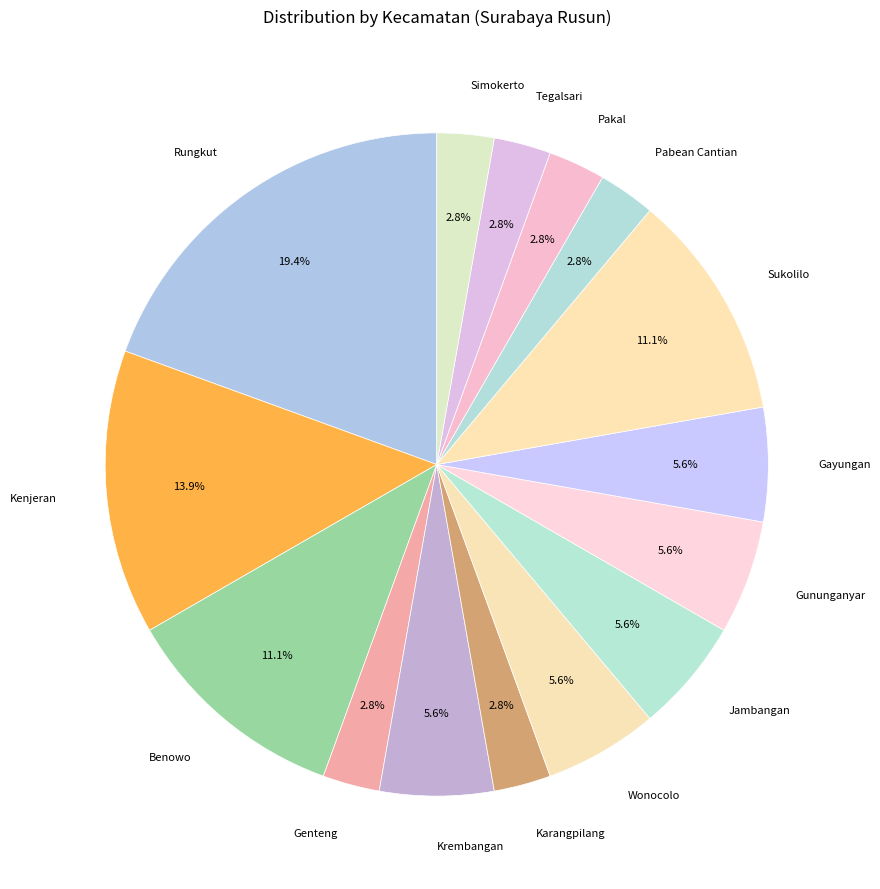

How many slices are in this pie chart?

15